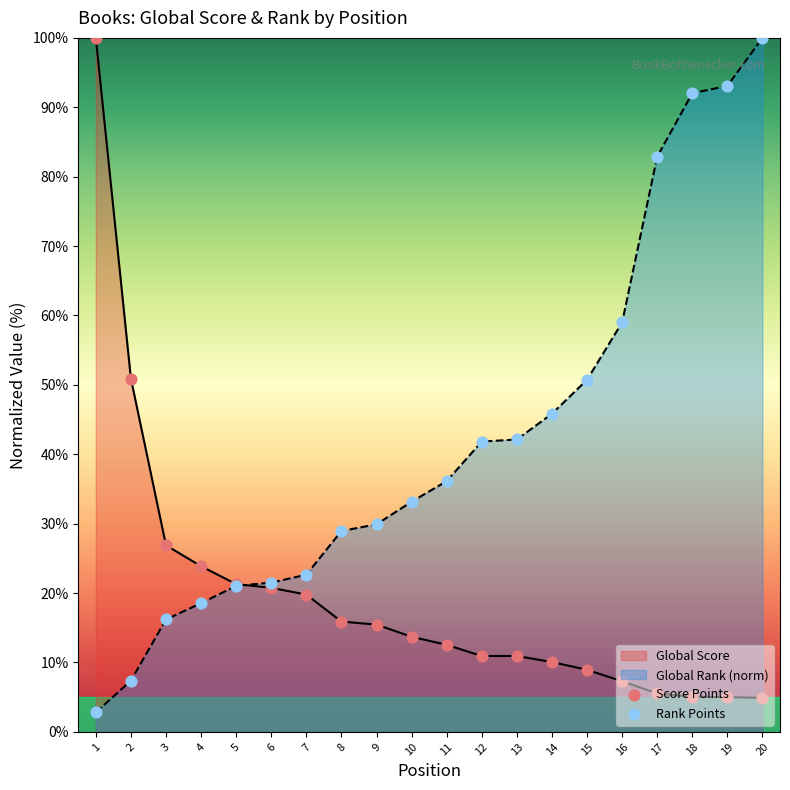

Which series has the largest total across all categories?

Global Rank (norm)